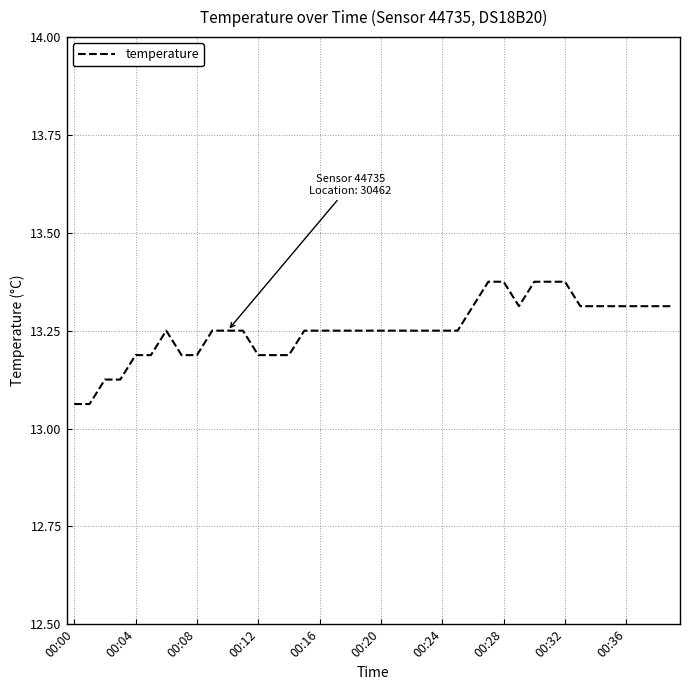

Does the chart have visible grid lines?

Yes